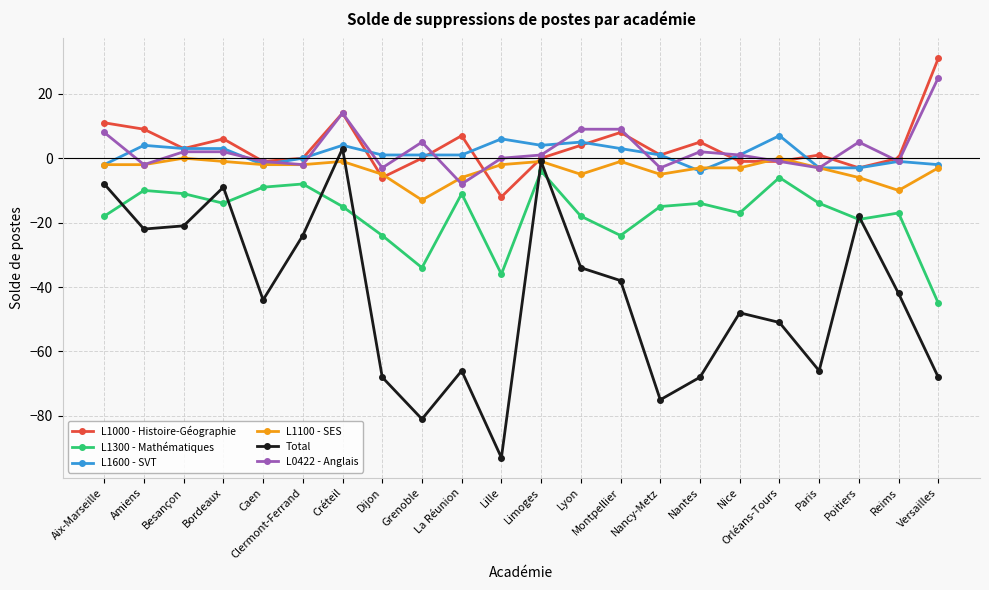

True or false: L1000 - Histoire-Géographie and L1300 - Mathématiques cross at least once.

False